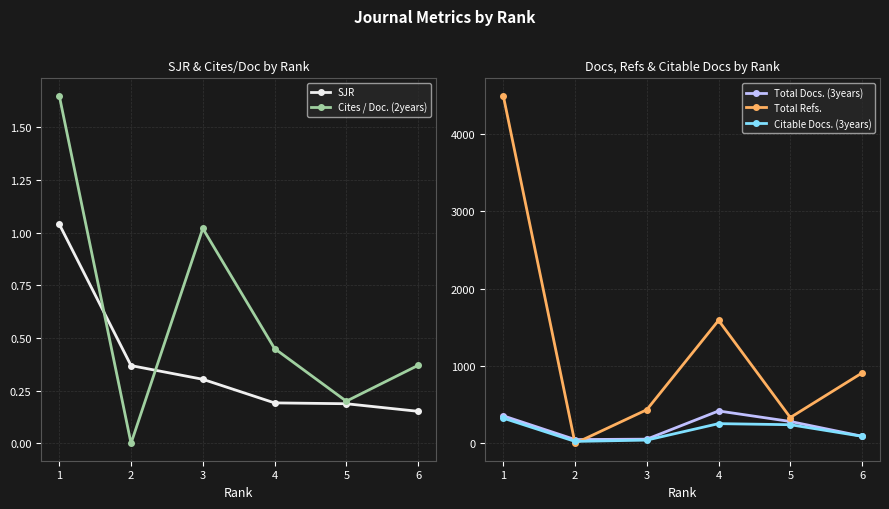

What is the value of the Total Refs. point at the 3rd from the left?

435